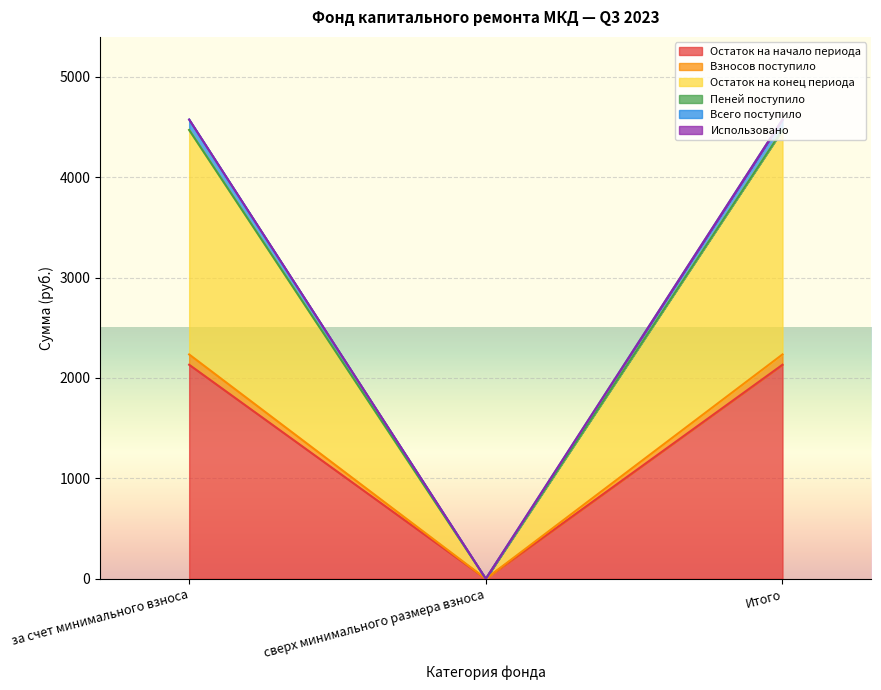

What is the sum of all Остаток на конец периода values?

8939.2